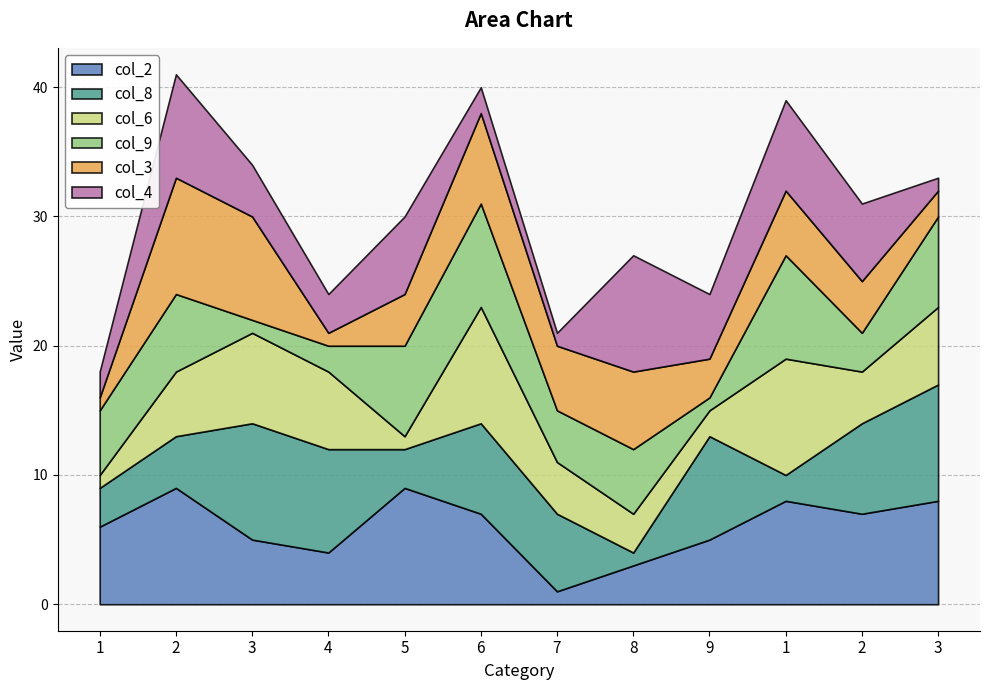

At which category is the sum across all series the highest?

2